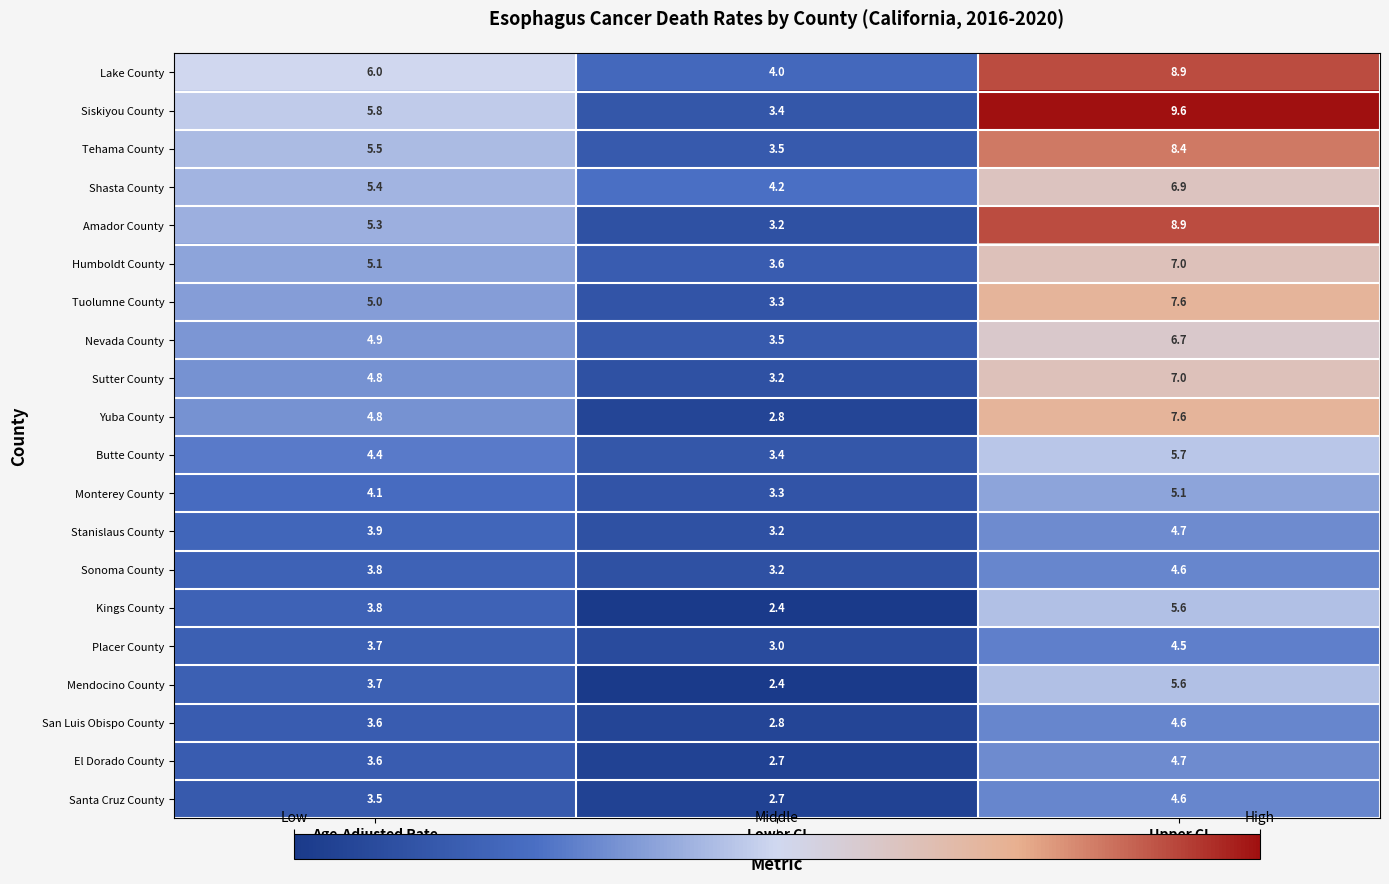

Is the value of Mendocino County at Lower CI greater than the value of Humboldt County at Lower CI?

No